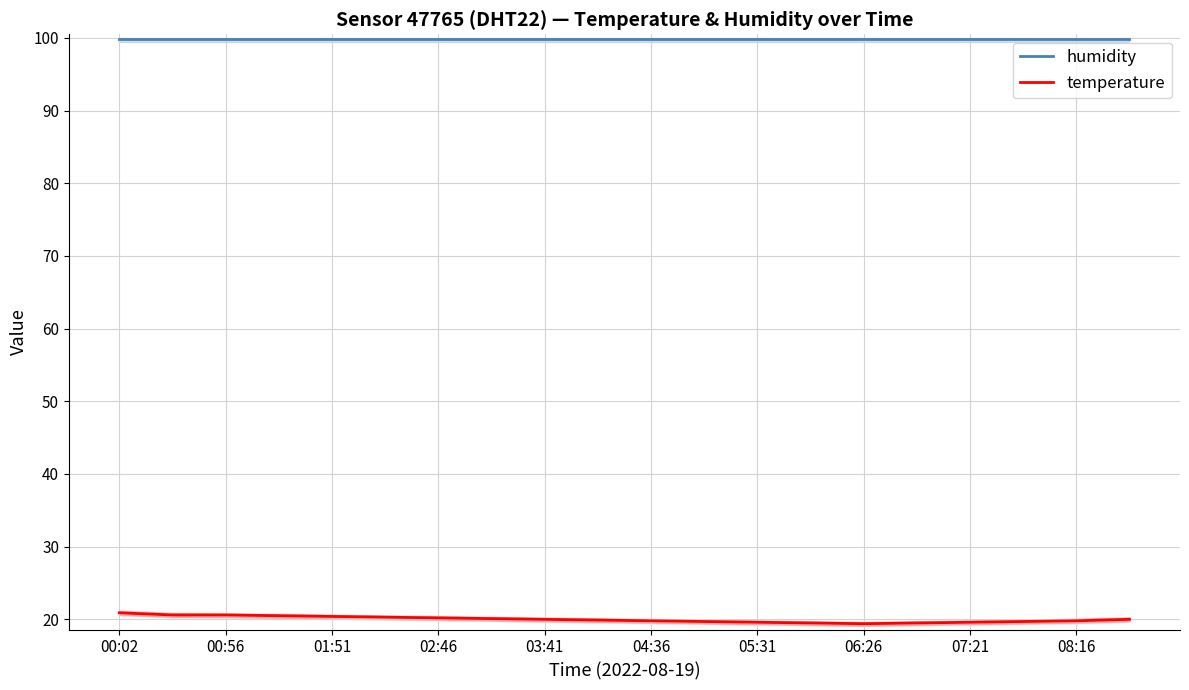

What is the lowest value of the temperature series?

19.4